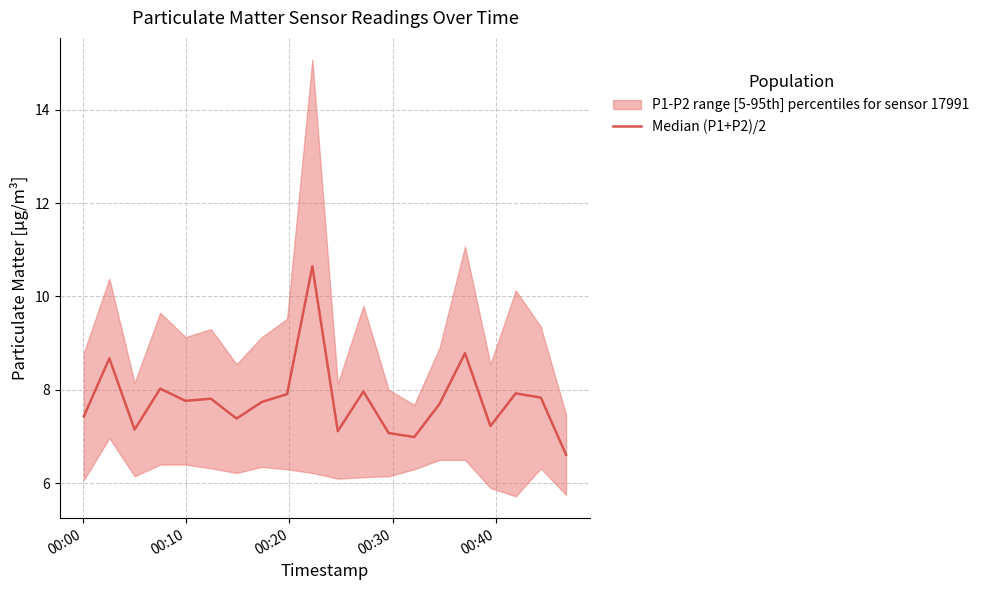

At which label does the data first exceed 7?

00:00